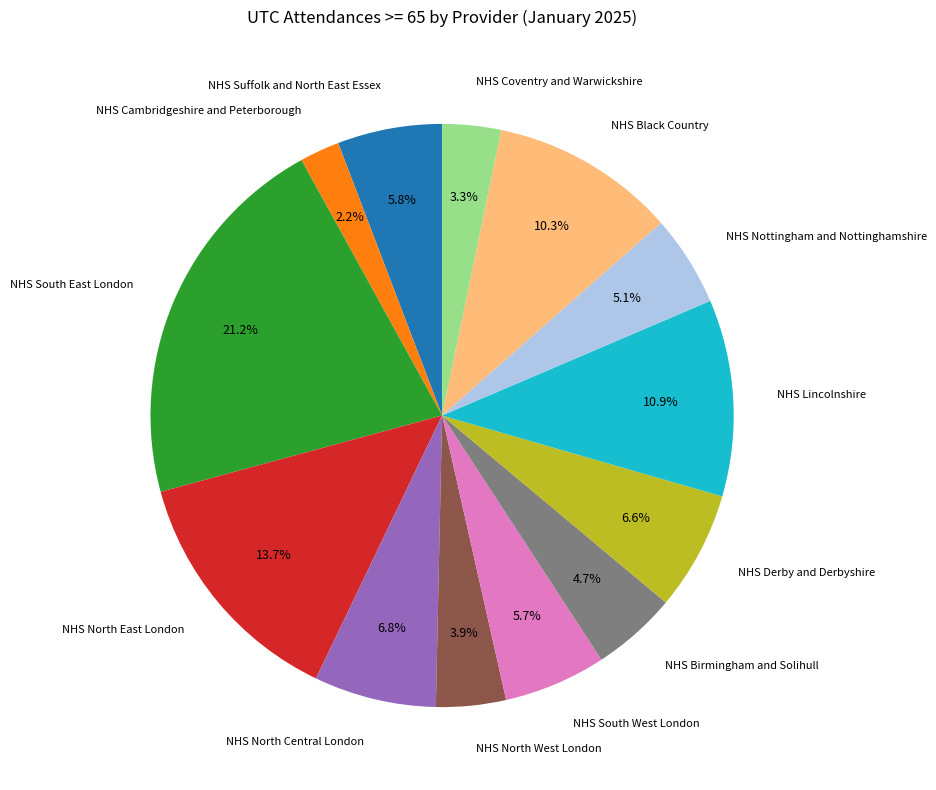

Does any single category account for the majority?

No